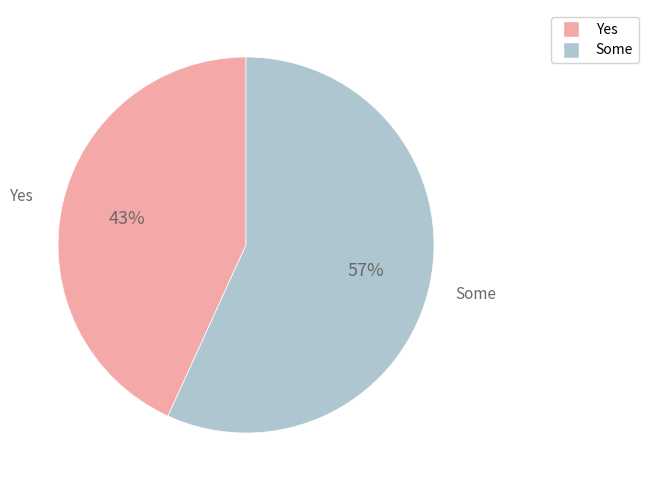

Rank the categories by value from highest to lowest.

Some, Yes